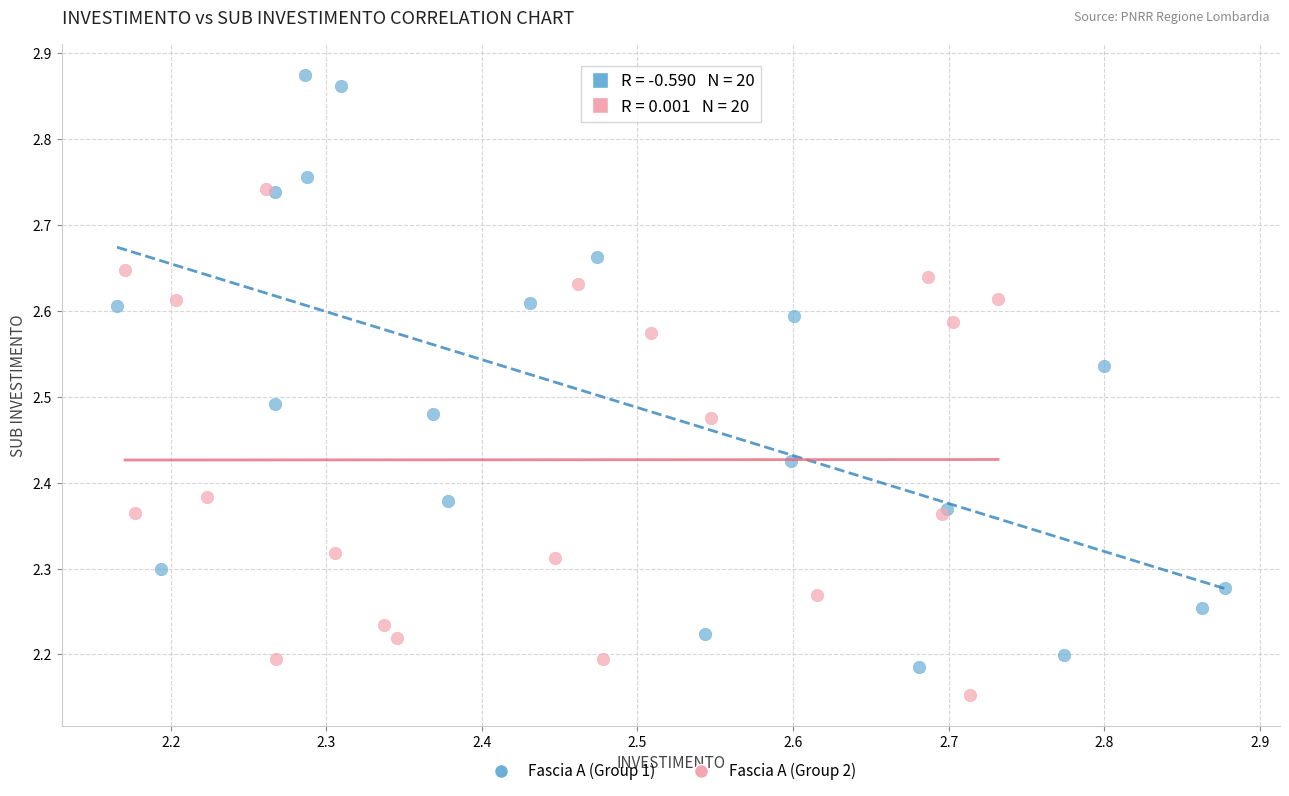

Which series has the largest Y range (max minus min)?

Fascia A (Group 1)